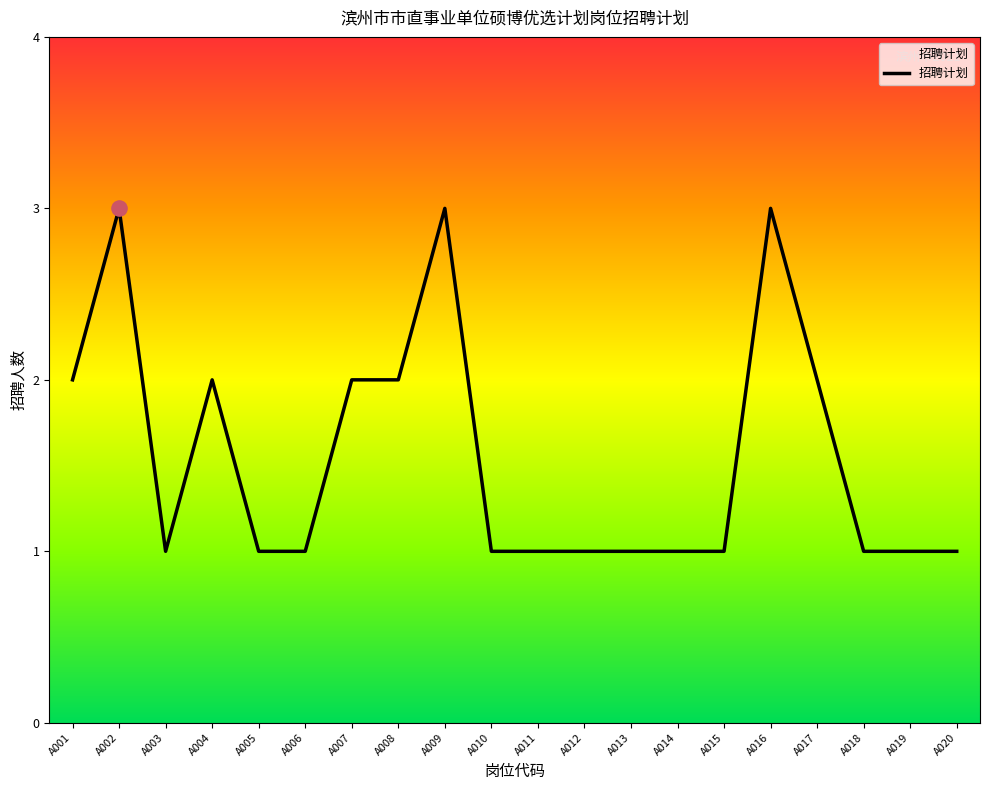

Between A008 and A014, which is larger?

A008